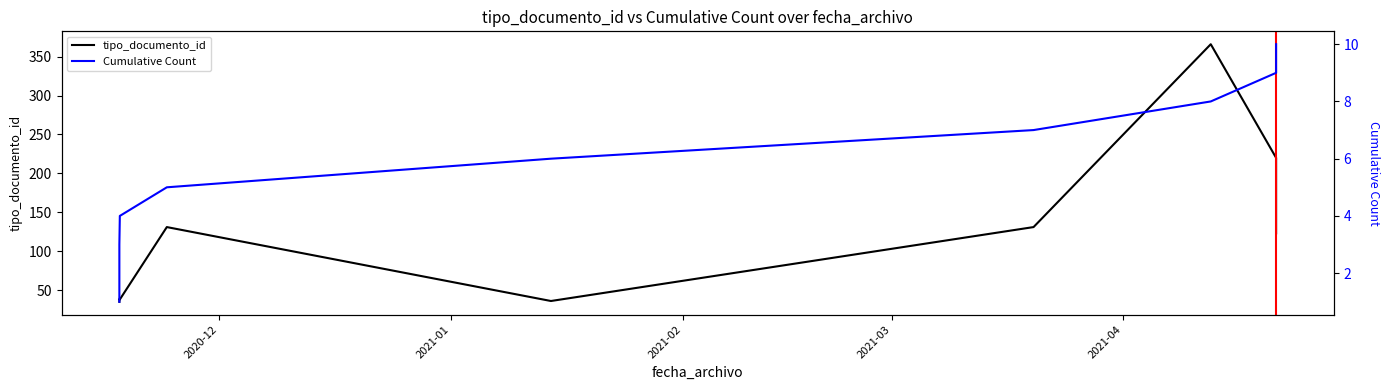

Is the value of tipo_documento_id at 2021-01 greater than the value of Cumulative Count at 7?

Yes